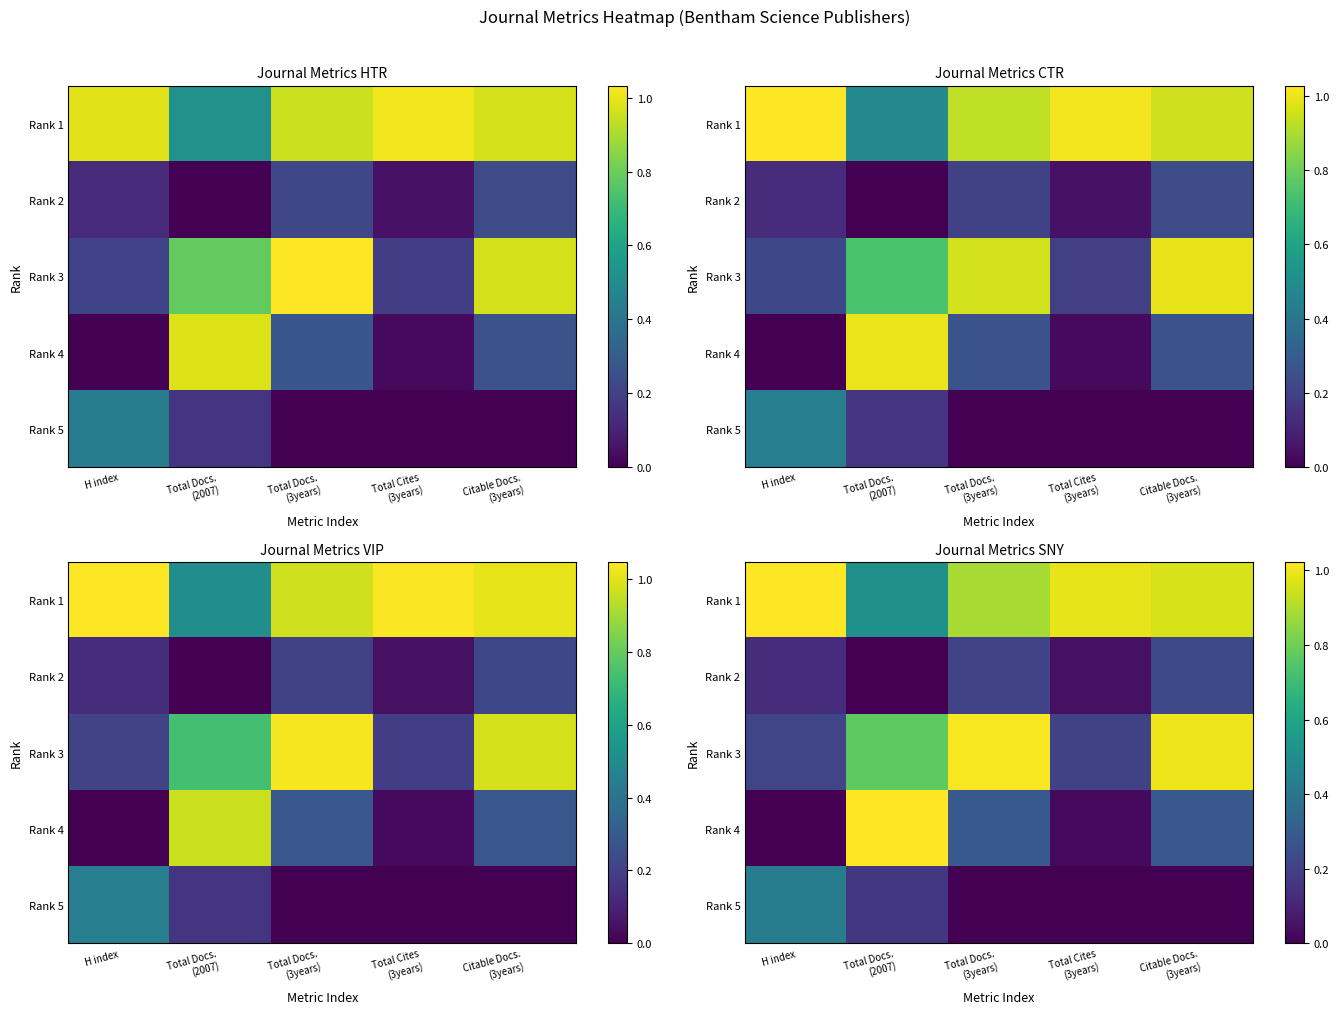

How many distinct data groups are displayed?

5